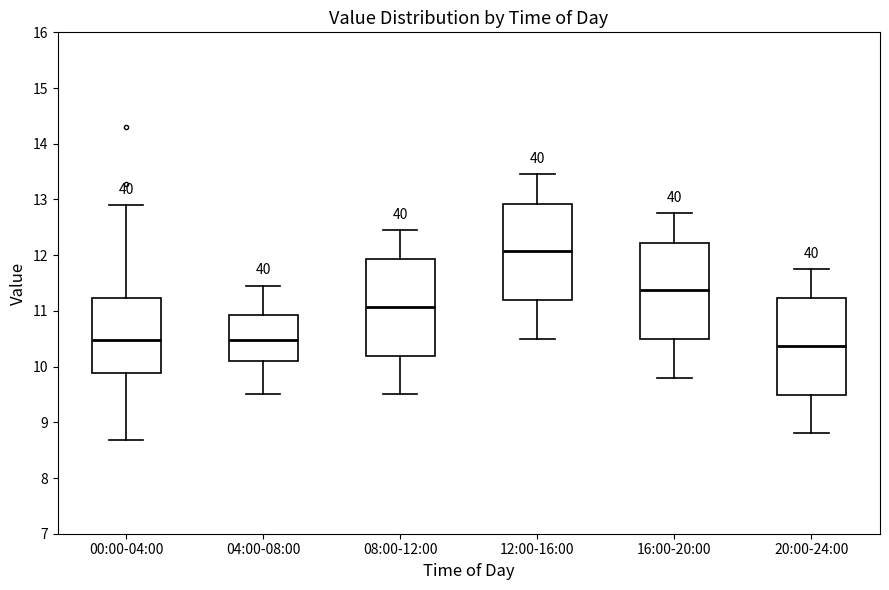

Which box's median line is the highest?

12:00-16:00